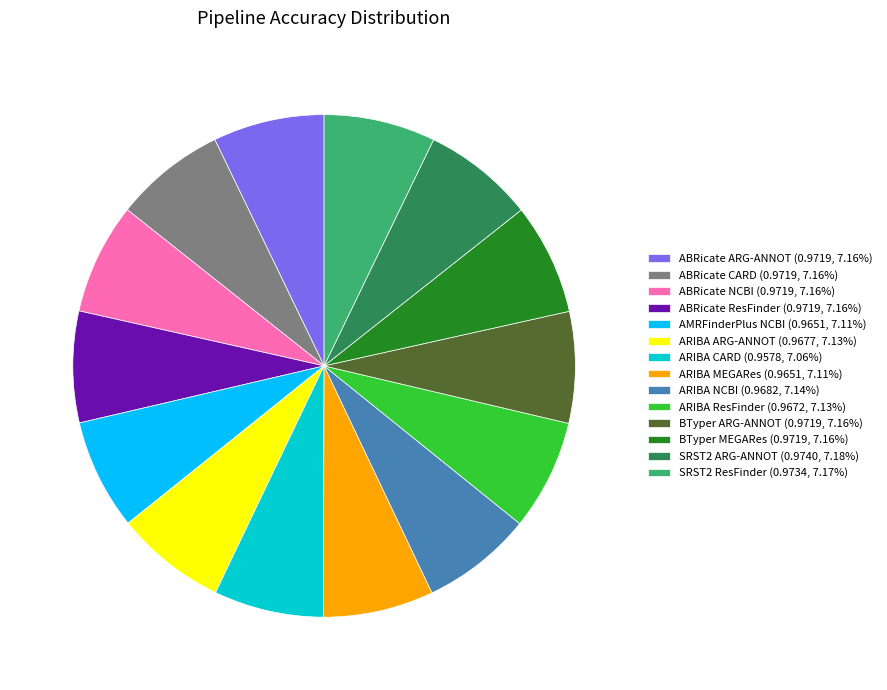

Does ARIBA ARG-ANNOT represent more than half of the total?

No